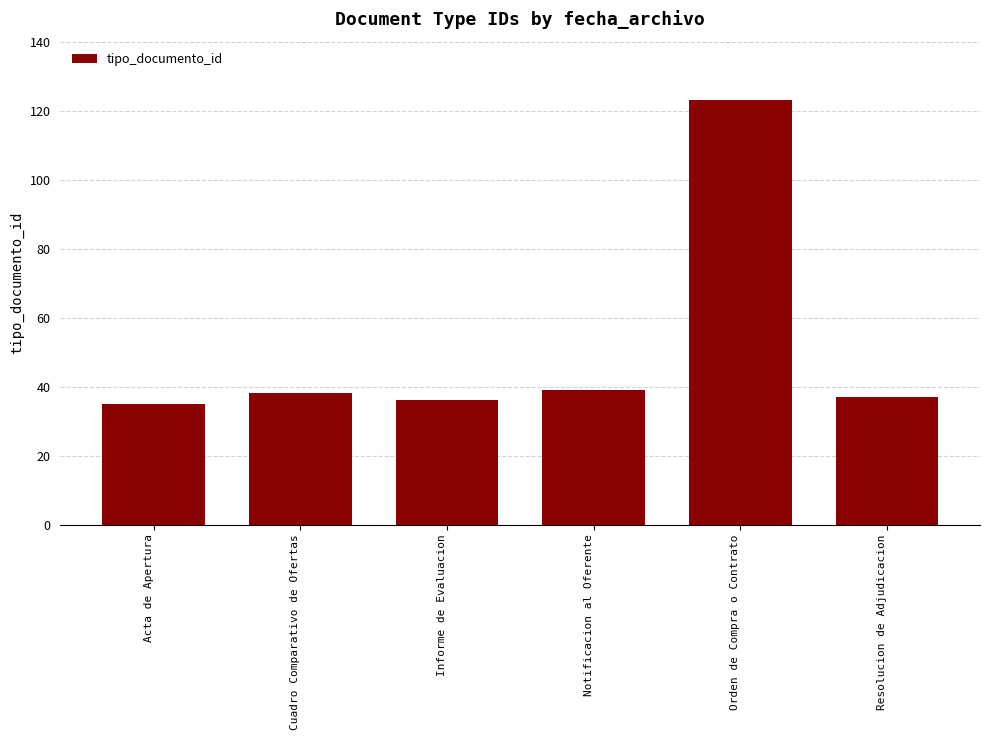

What is the difference between the maximum and minimum values?

88